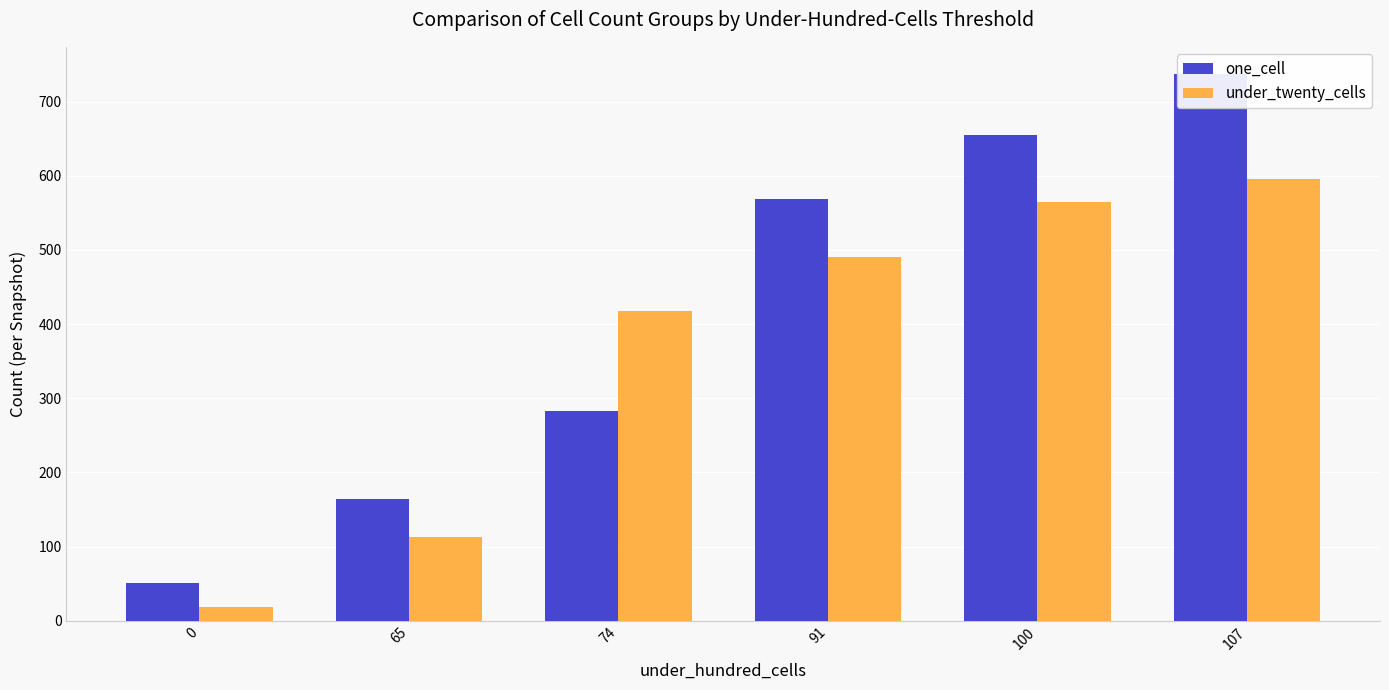

Reading left to right, what are all the values shown in this chart?

one_cell: 51	164	283	569	655	737
under_twenty_cells: 18	113	418	490	565	596